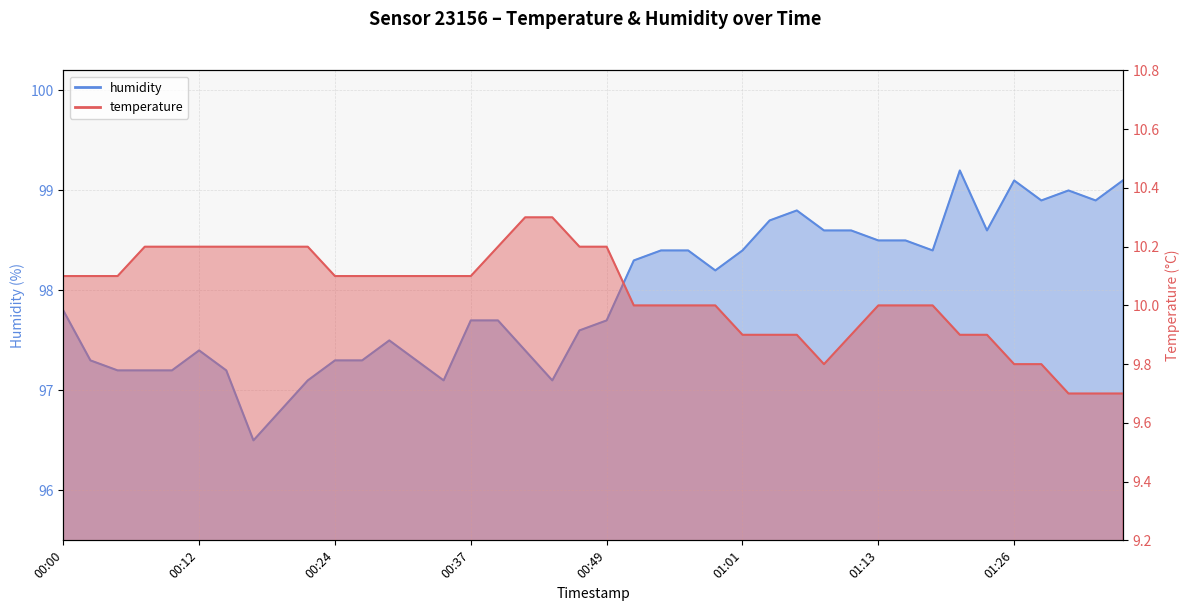

The humidity series shows 98.8 at 01:06. True or false?

True